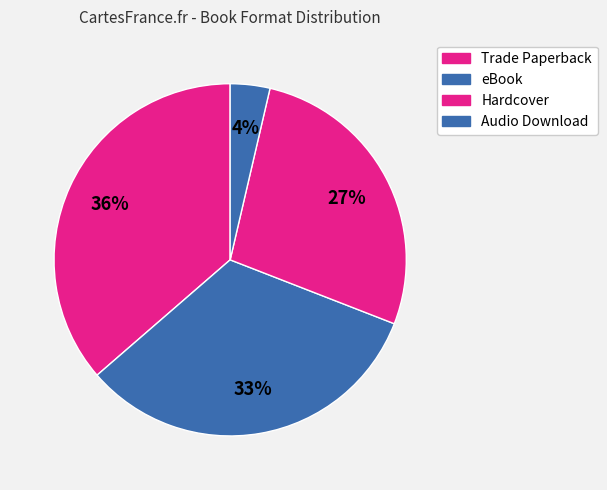

To the nearest percent, what portion does eBook represent?

33%